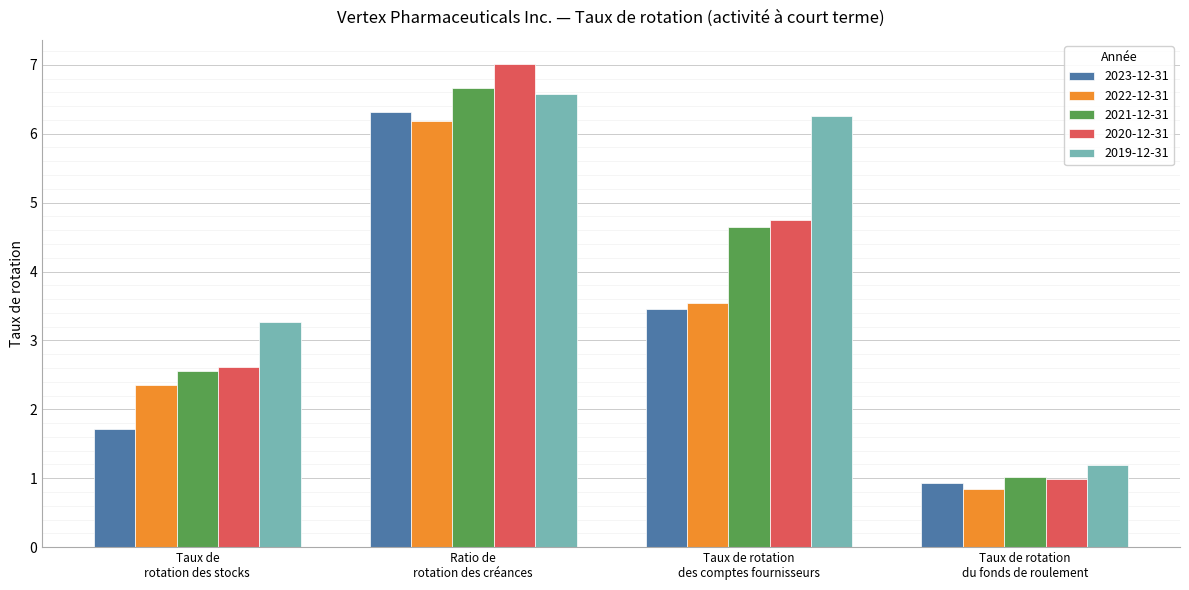

What is the minimum value for 2023-12-31?

0.9